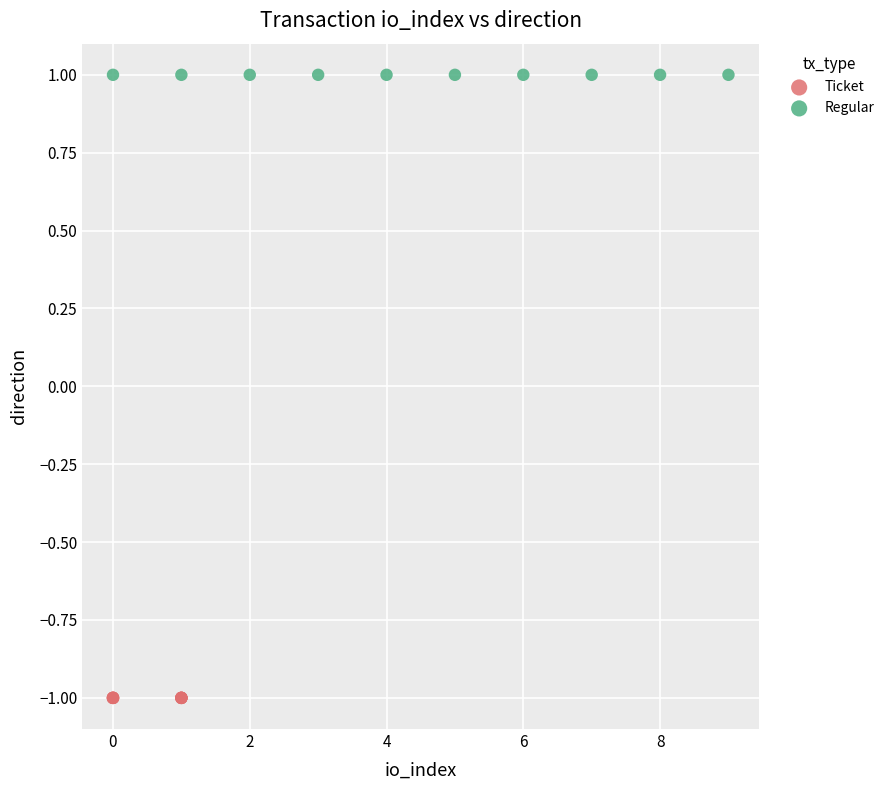

Which series contains the highest Y value?

Regular